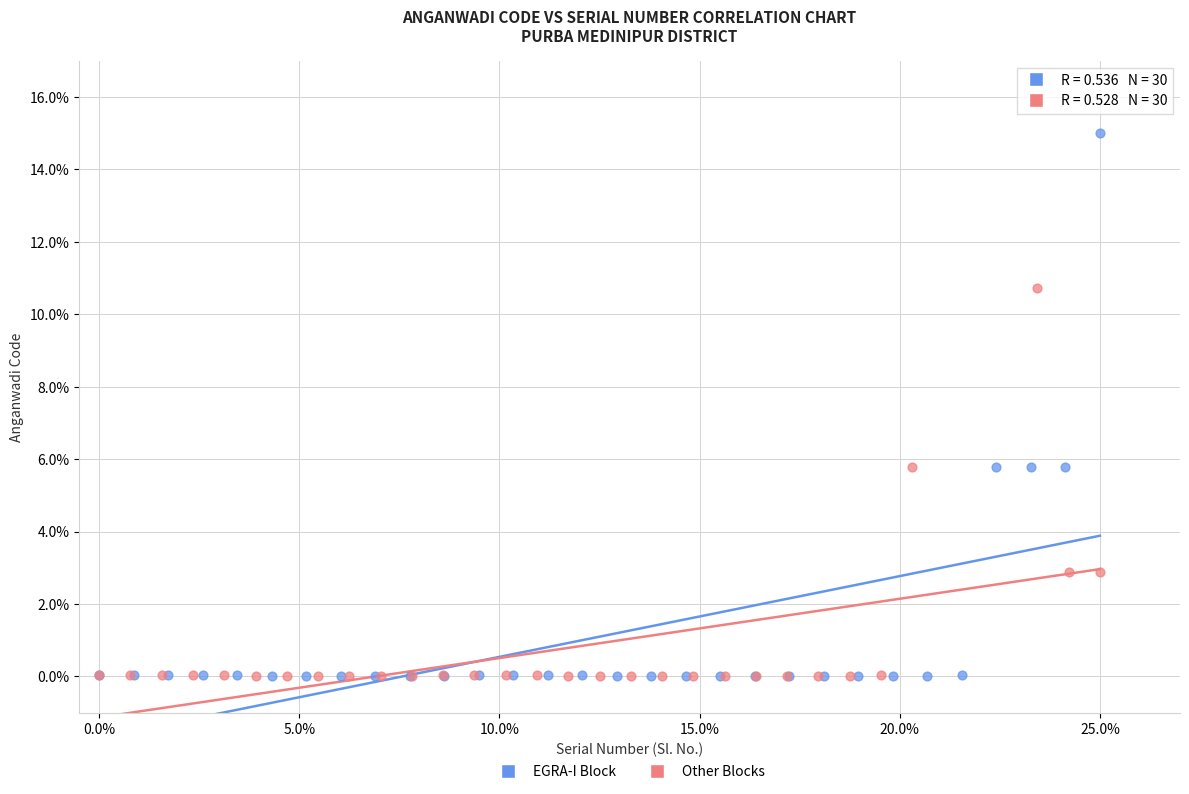

Which series has the largest Y range (max minus min)?

EGRA-I Block